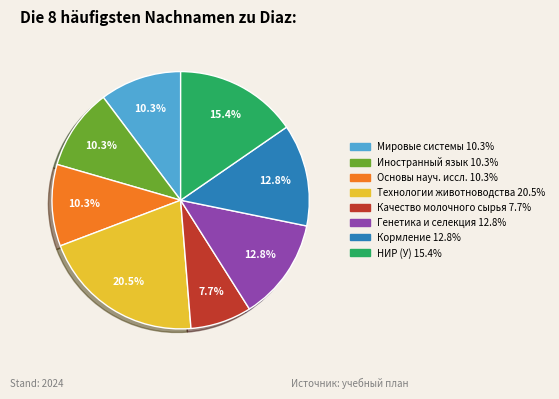

Is there a majority slice in this chart?

No